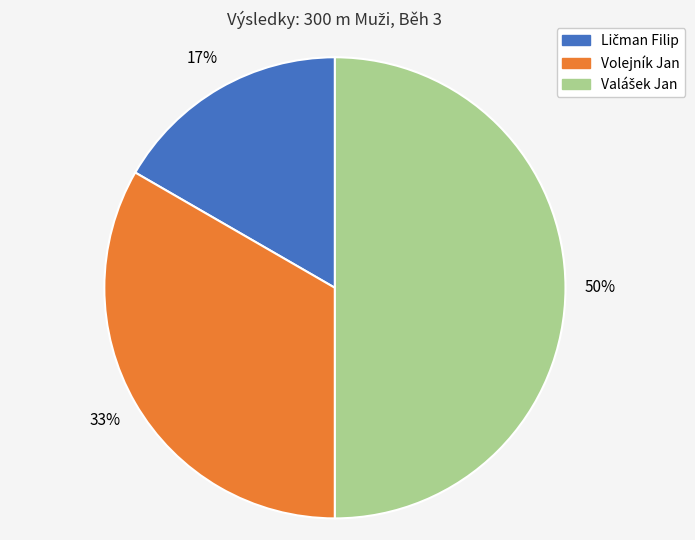

Is it true that Volejník Jan is 33% of the pie?

True